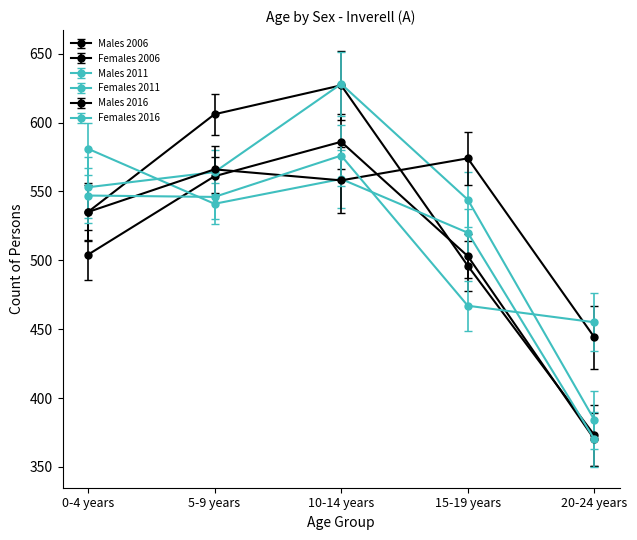

Read the Females 2016 value at 15-19 years, to the nearest 10.

470